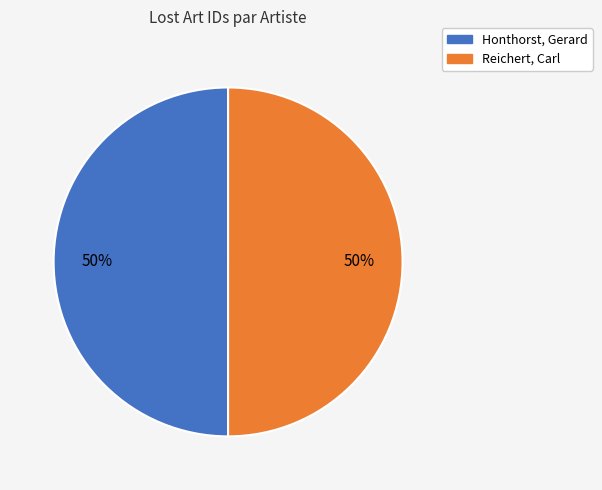

To the nearest percent, what is the average slice percentage?

50%